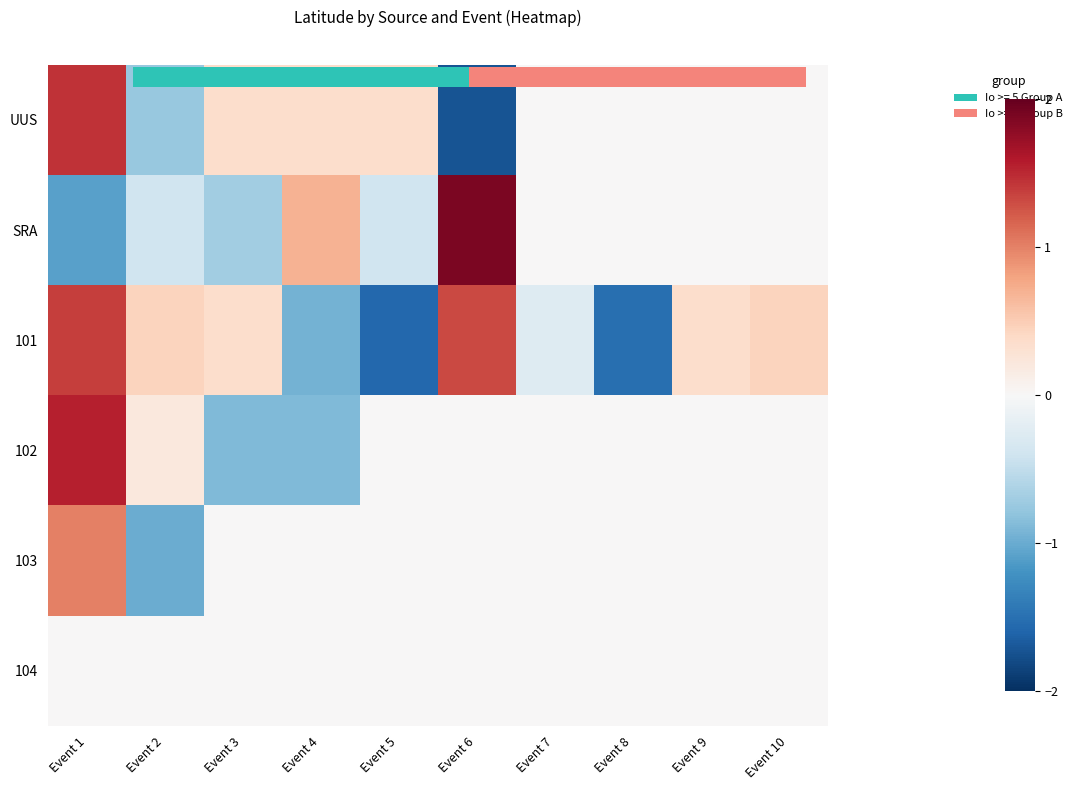

Count the number of data series in this chart.

6